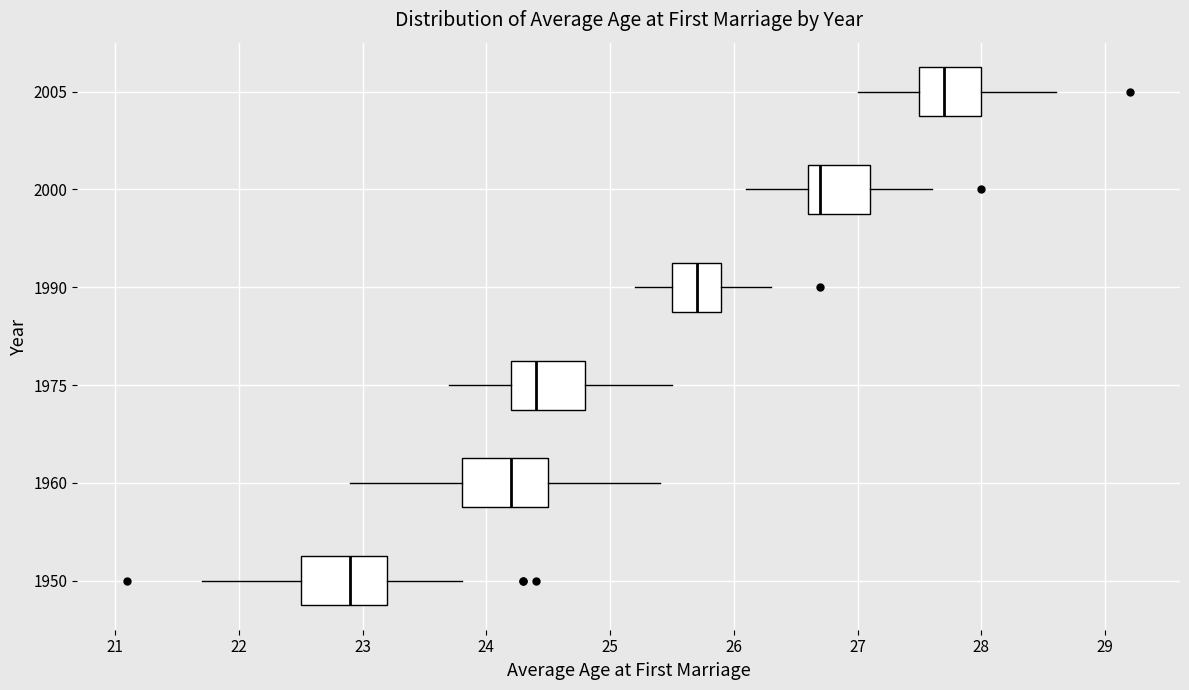

Reading bottom to top, read every box against the x-axis: the position of its median line, the range the box covers, and the ends of its whiskers. The values are not printed on the chart, so give them approximately, as read against the axis.

1950: median 22.9, box 22.5 to 23.2, whiskers 21.7 to 23.8
1960: median 24.2, box 23.8 to 24.5, whiskers 22.9 to 25.4
1975: median 24.4, box 24.2 to 24.8, whiskers 23.7 to 25.5
1990: median 25.7, box 25.5 to 25.9, whiskers 25.2 to 26.3
2000: median 26.7, box 26.6 to 27.1, whiskers 26.1 to 27.6
2005: median 27.7, box 27.5 to 28.0, whiskers 27.0 to 28.6